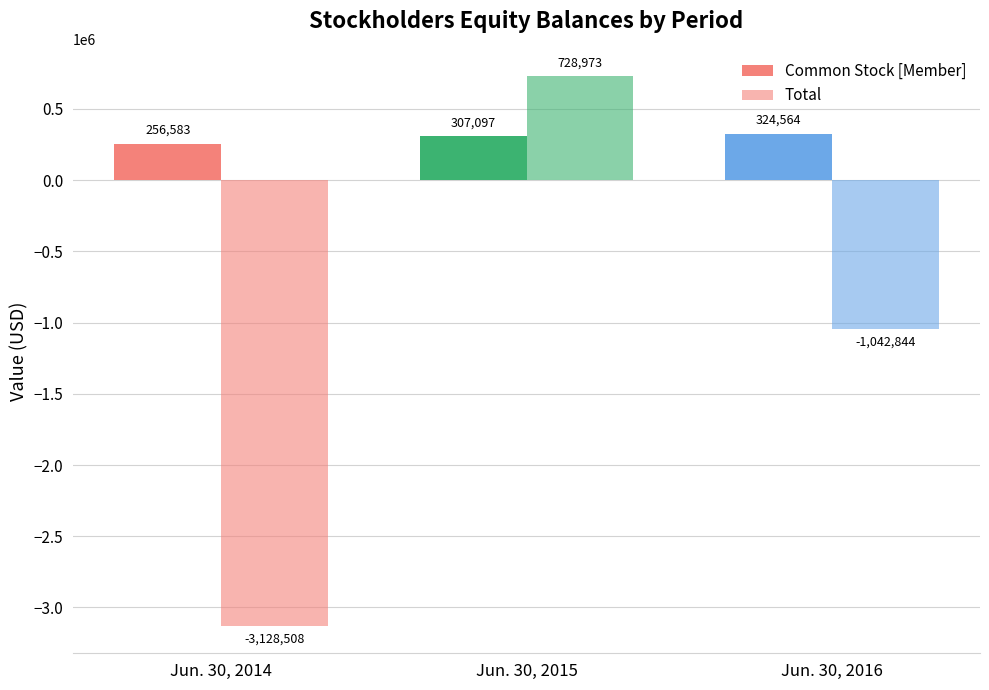

At which category does the chart reach its minimum across all series?

Jun. 30, 2014